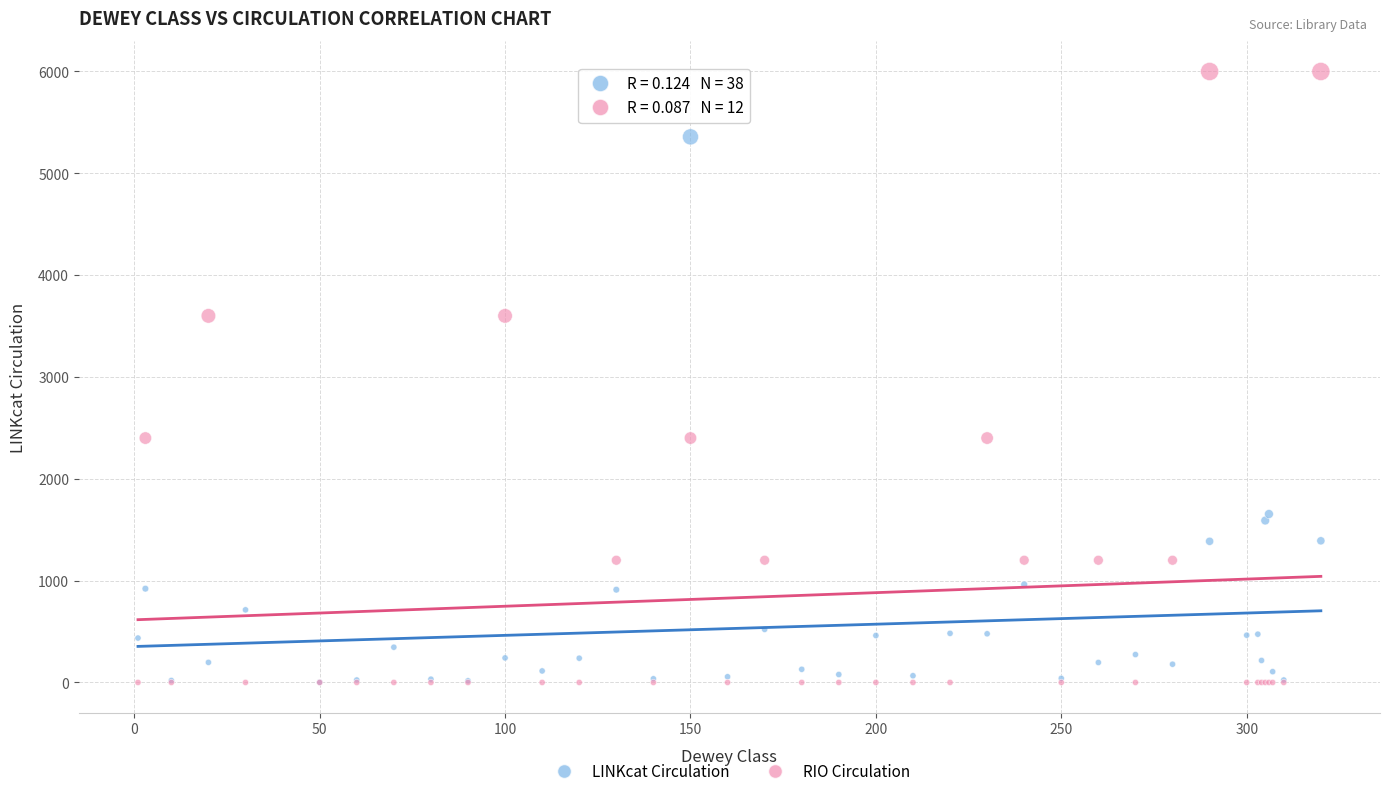

What are all the series names shown in the legend?

LINKcat Circulation, RIO Circulation